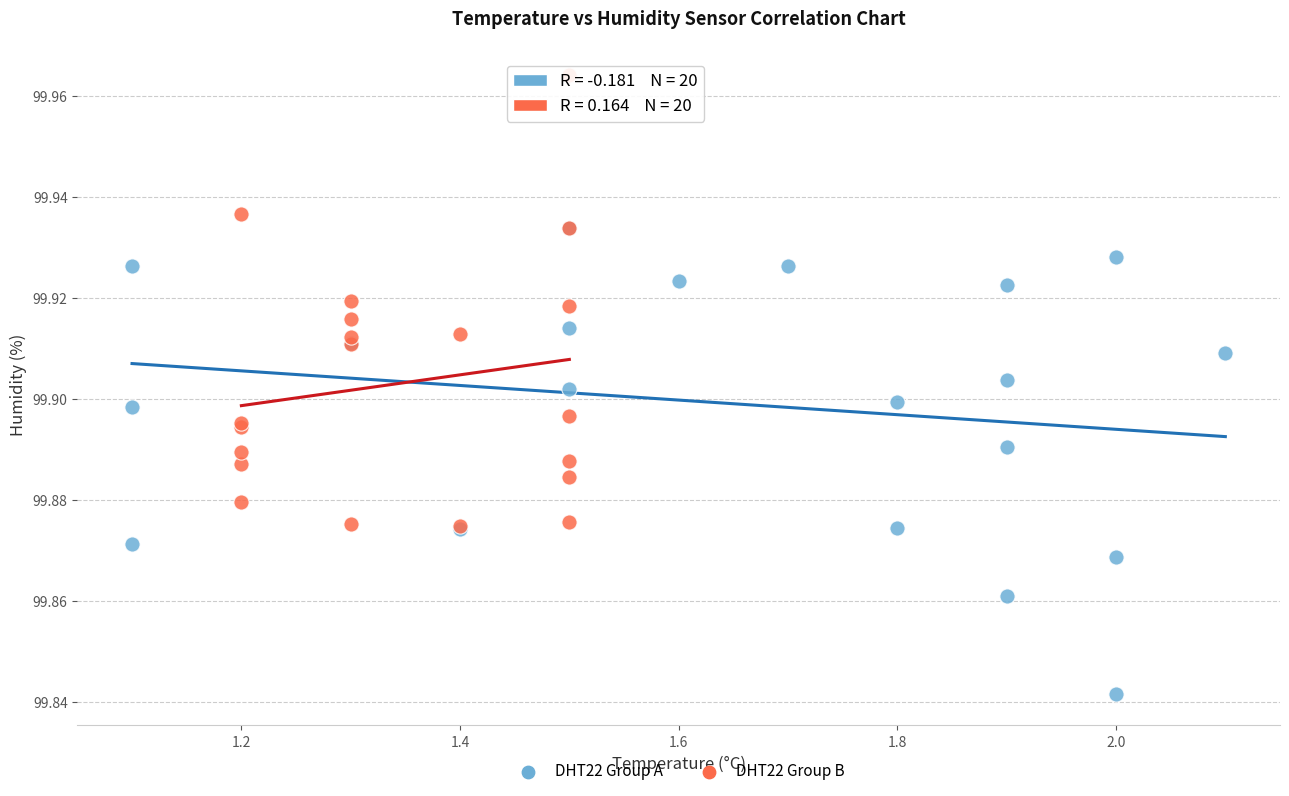

Which series contains the highest Y value?

DHT22 Group B